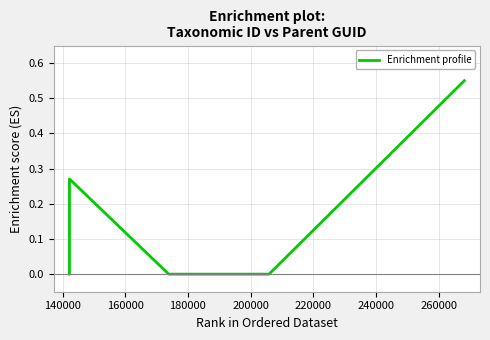

What is the sum of all values?

0.8